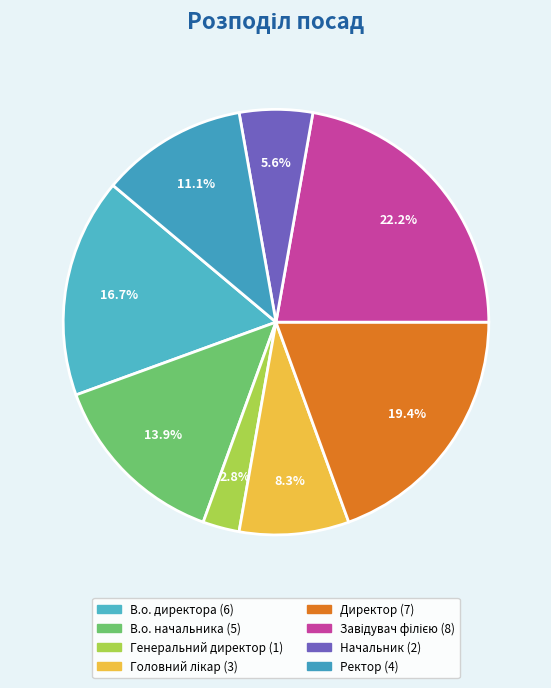

To the nearest percent, what portion does Генеральний директор represent?

3%